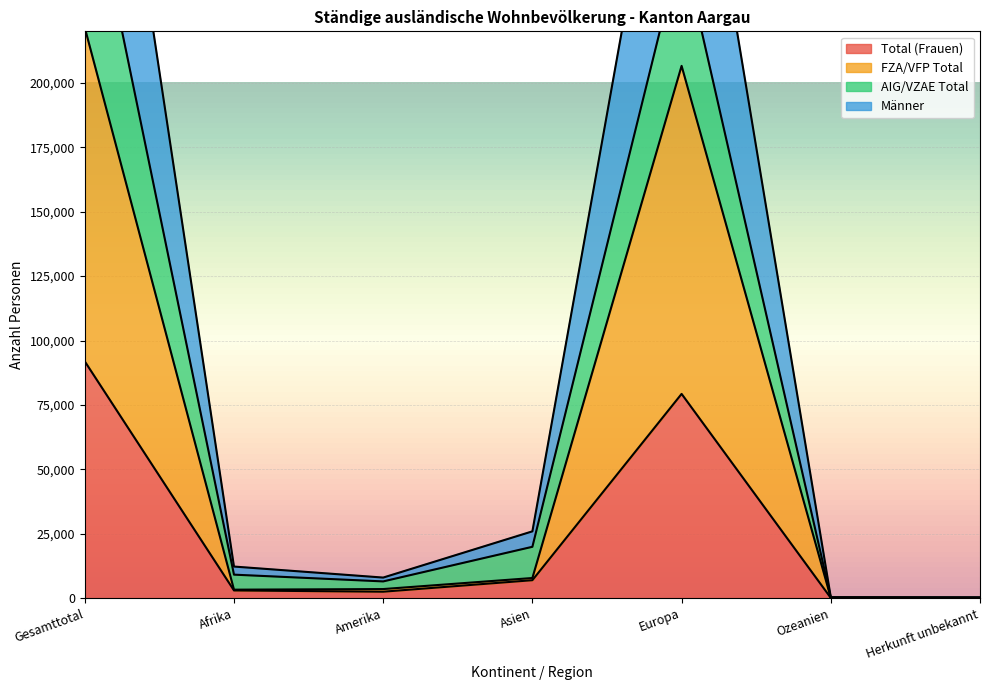

Does the chart display data point markers on the line(s)?

No